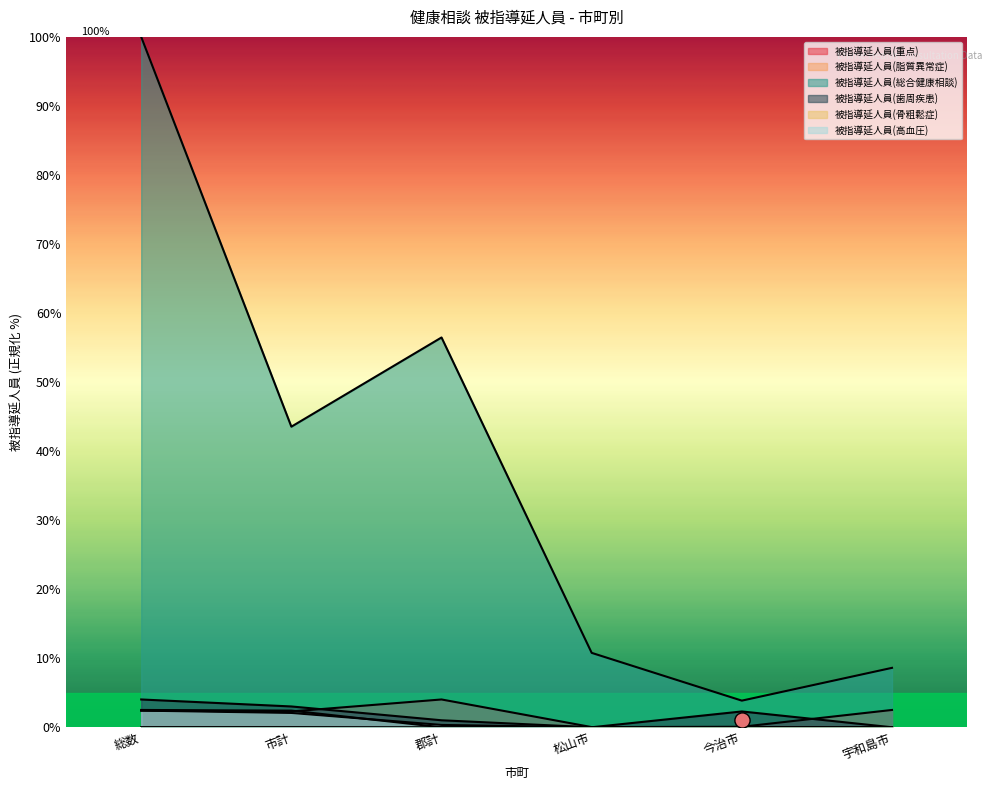

Which series reaches the minimum Y coordinate?

被指導延人員(脂質異常症)